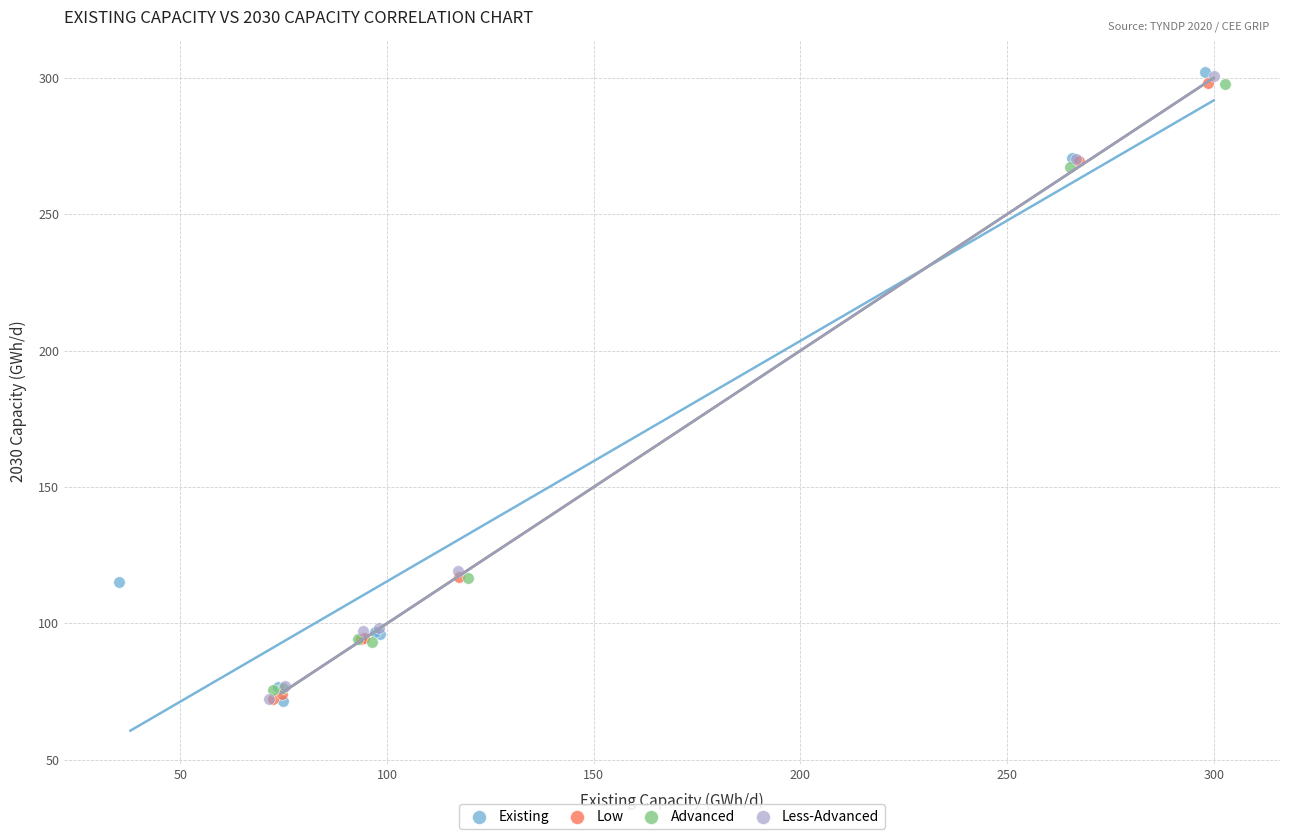

What are all the series names shown in the legend?

Existing, Low, Advanced, Less-Advanced